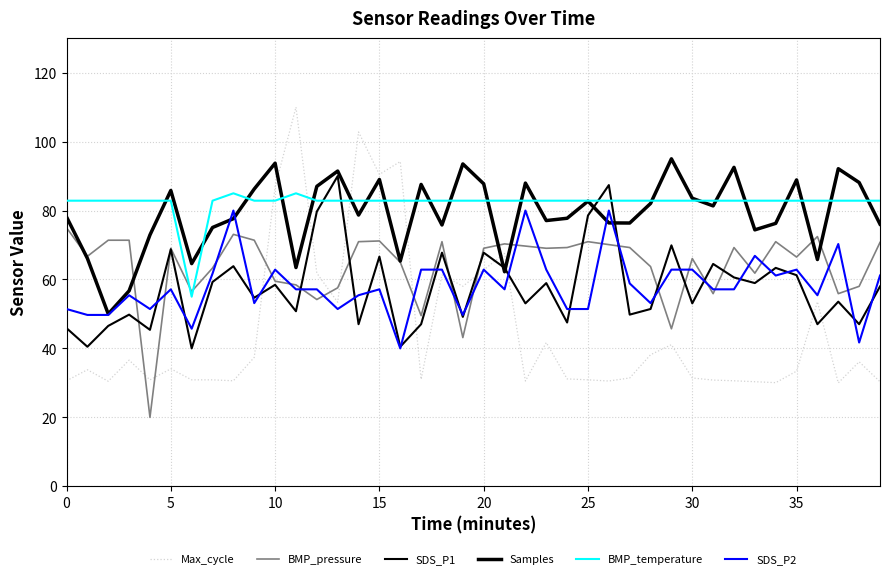

How many lines are shown in the chart?

6